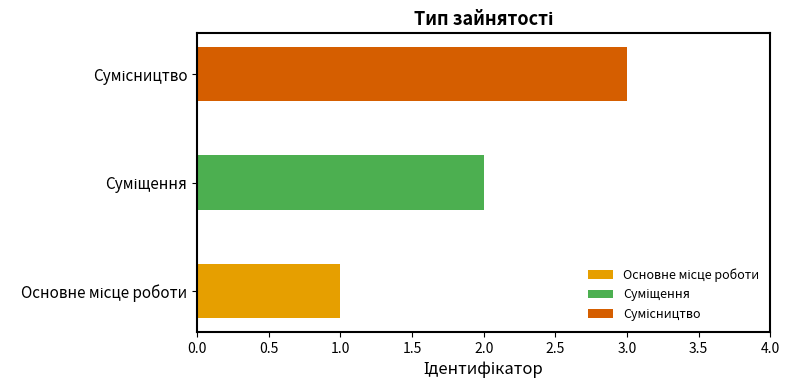

What position from the right is Основне місце роботи?

3